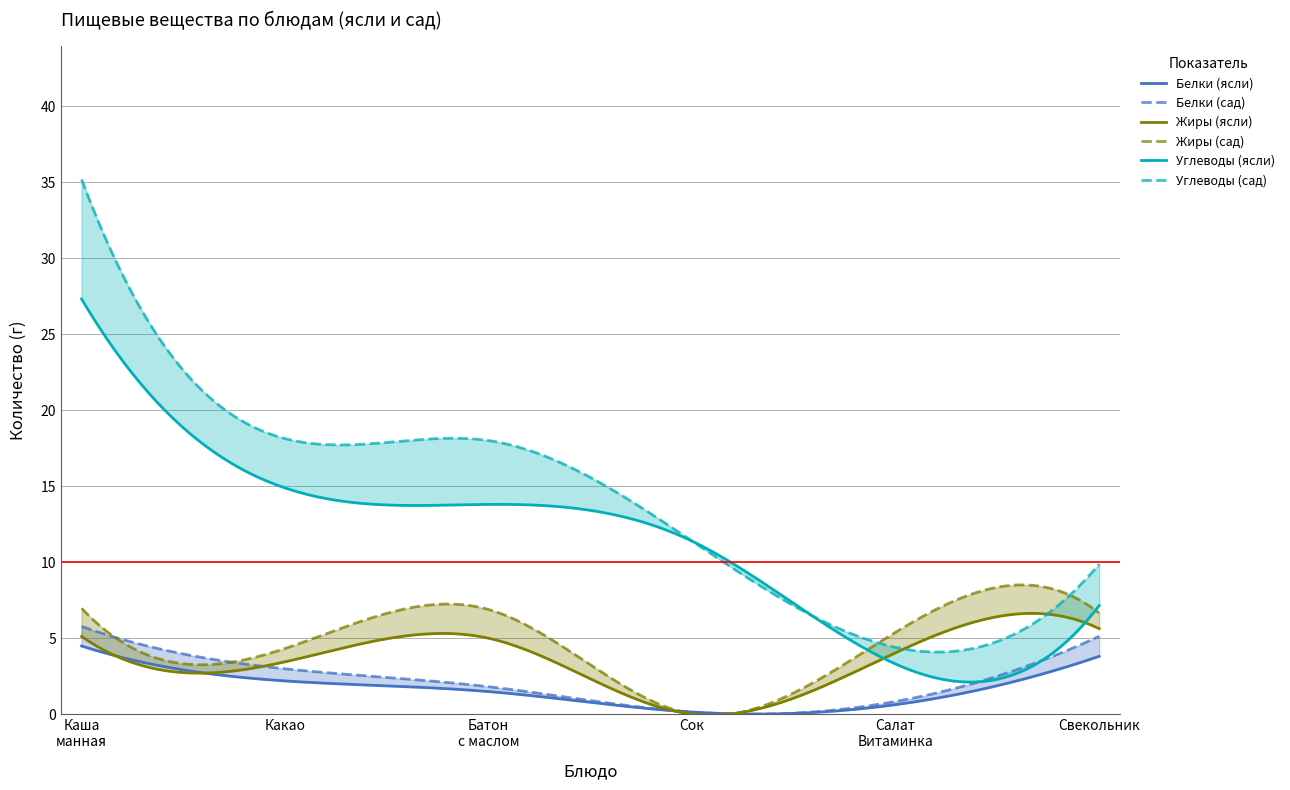

What is the difference between the highest and lowest values at 3?

11.4